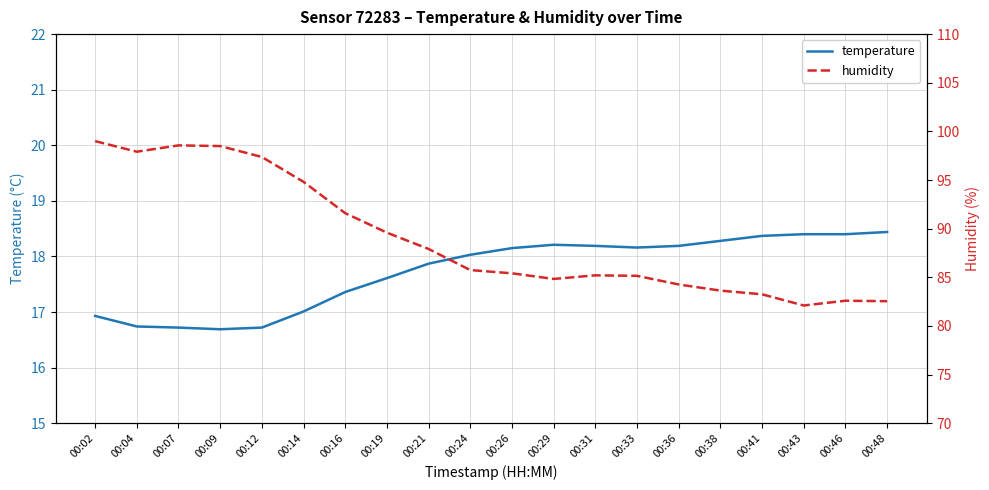

Is the value of humidity at 00:31 greater than the value of temperature at 00:21?

Yes